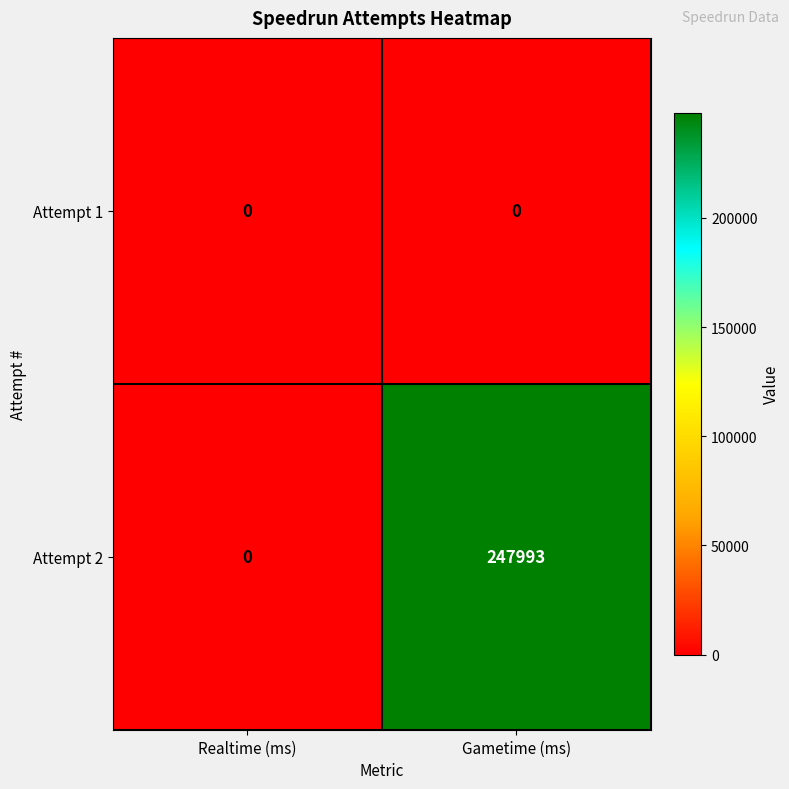

Reading left to right, extract all data points from this chart.

Attempt 1: 0	0
Attempt 2: 0	247993